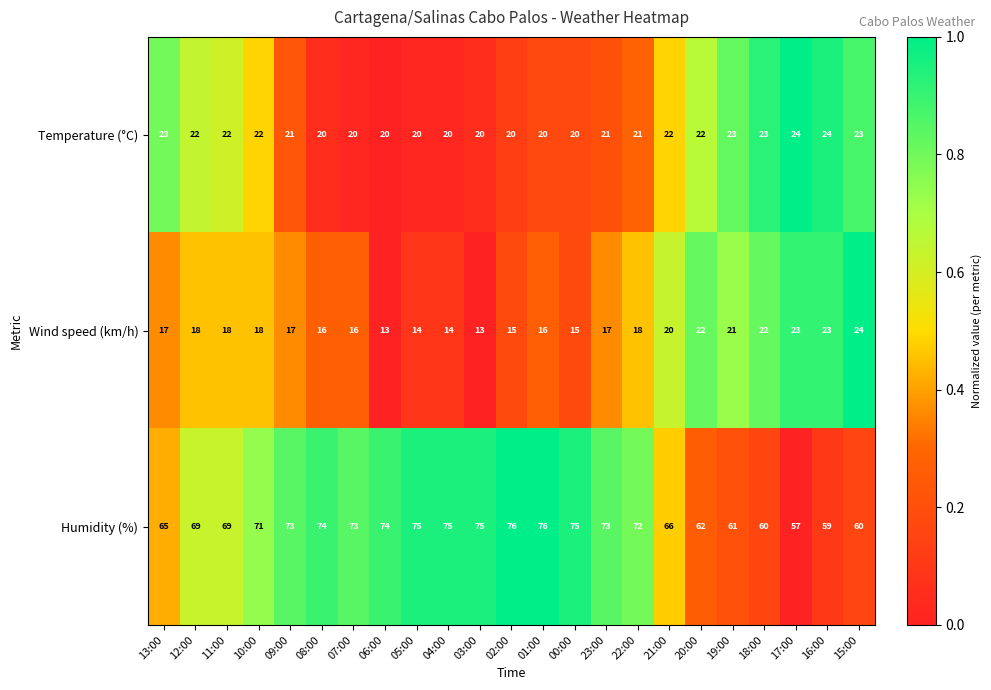

Which series has the largest total across all categories?

Humidity (%)